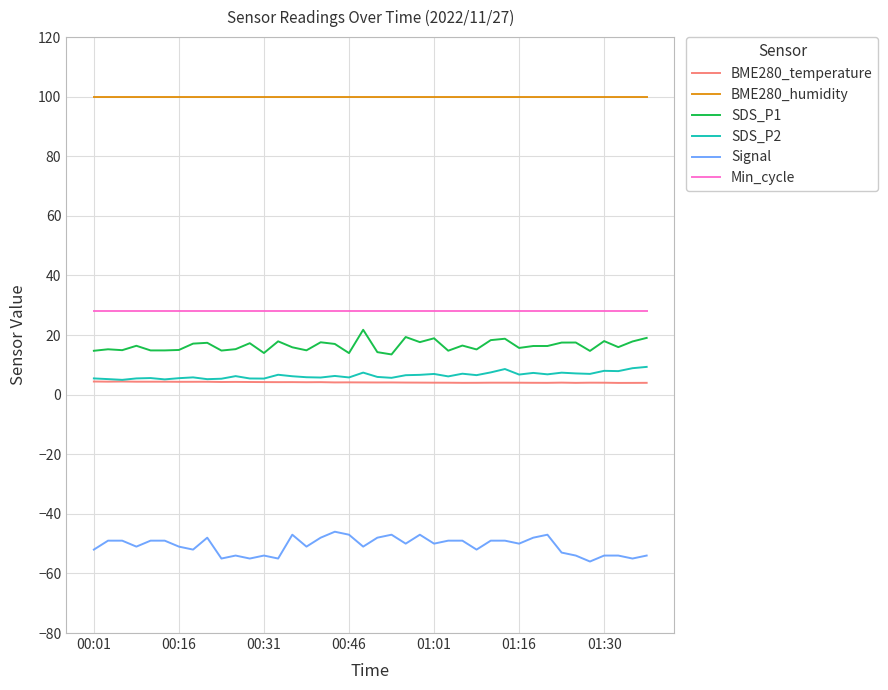

What is the minimum value shown in the chart?

-56.0